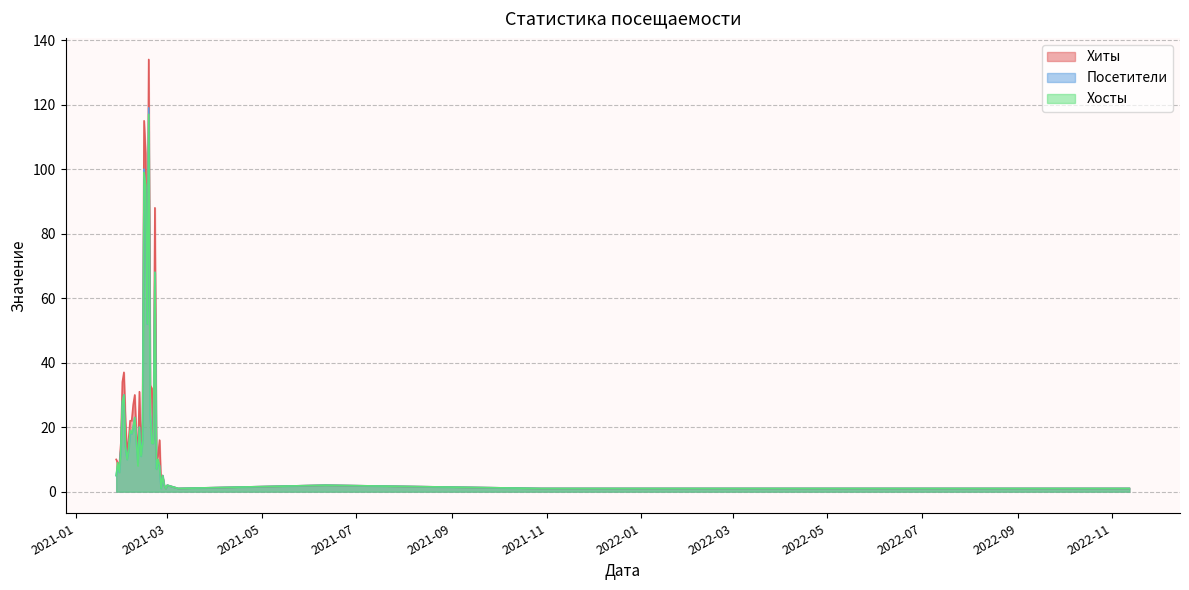

What is the minimum value shown in the chart?

1